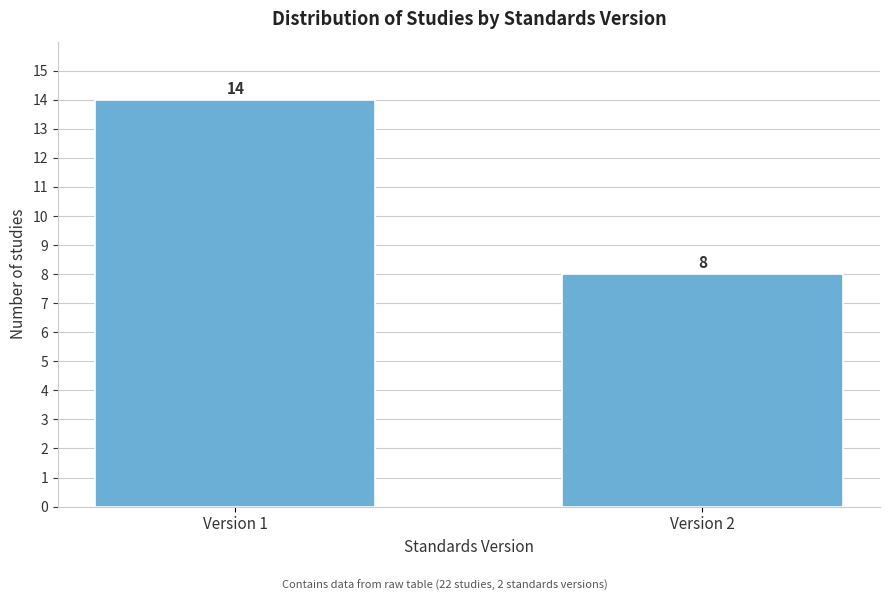

Reading right to left, extract all data points from this chart.

8	14